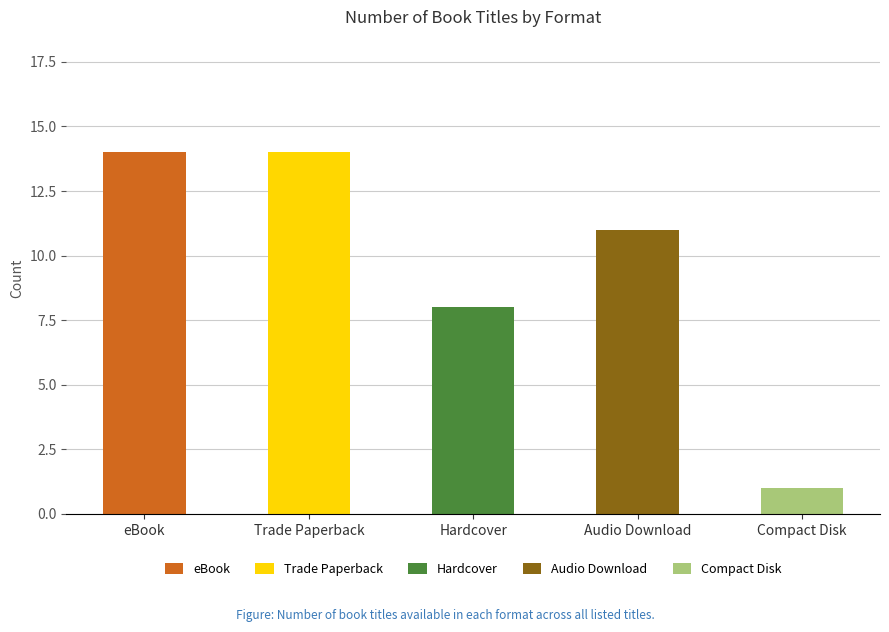

Rank the categories by value from highest to lowest.

eBook, Trade Paperback, Audio Download, Hardcover, Compact Disk